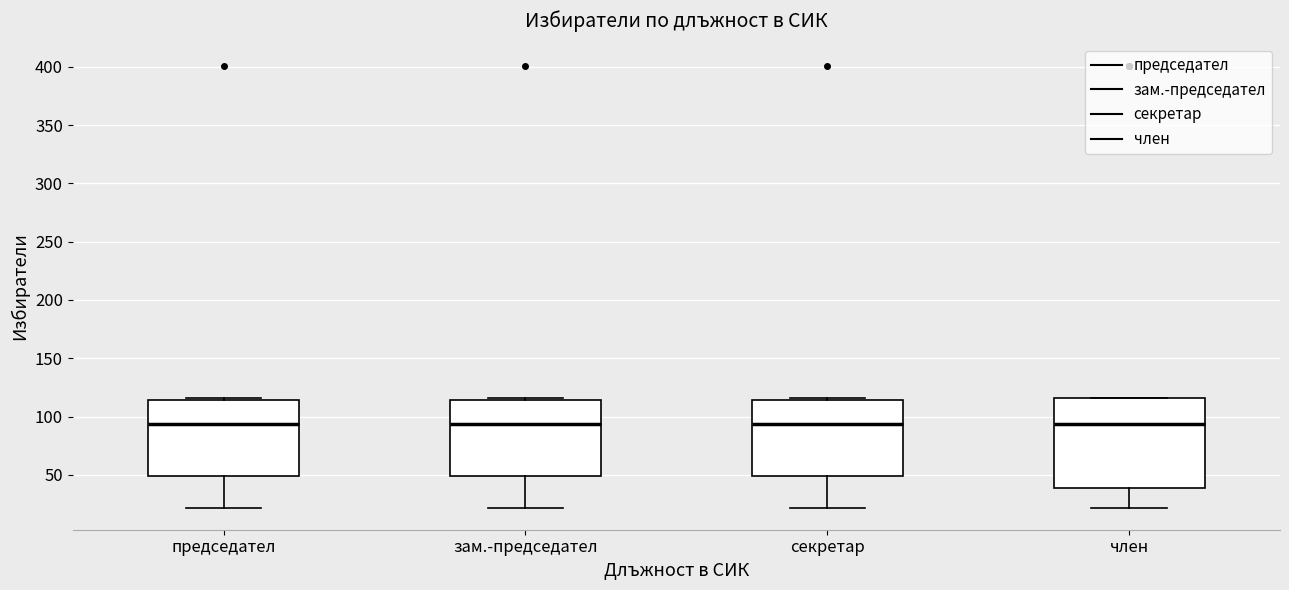

Reading left to right, transcribe this box plot: for each box, give where its median line is, the range the box spans, and where its two whiskers end, as read against the y-axis. The values are not printed on the chart, so give them approximately, as read against the axis.

председател: median 95, box 50 to 115, whiskers 20 to 115
зам.-председател: median 95, box 50 to 115, whiskers 20 to 115
секретар: median 95, box 50 to 115, whiskers 20 to 115
член: median 95, box 40 to 115, whiskers 20 to 115